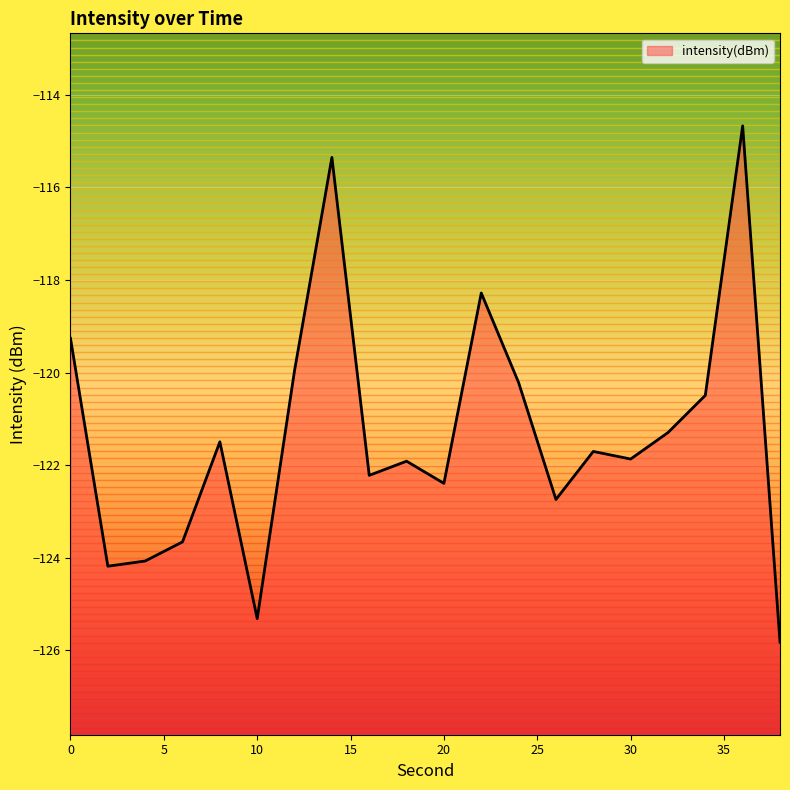

What is the change in value from 14 to 36?

+0.7